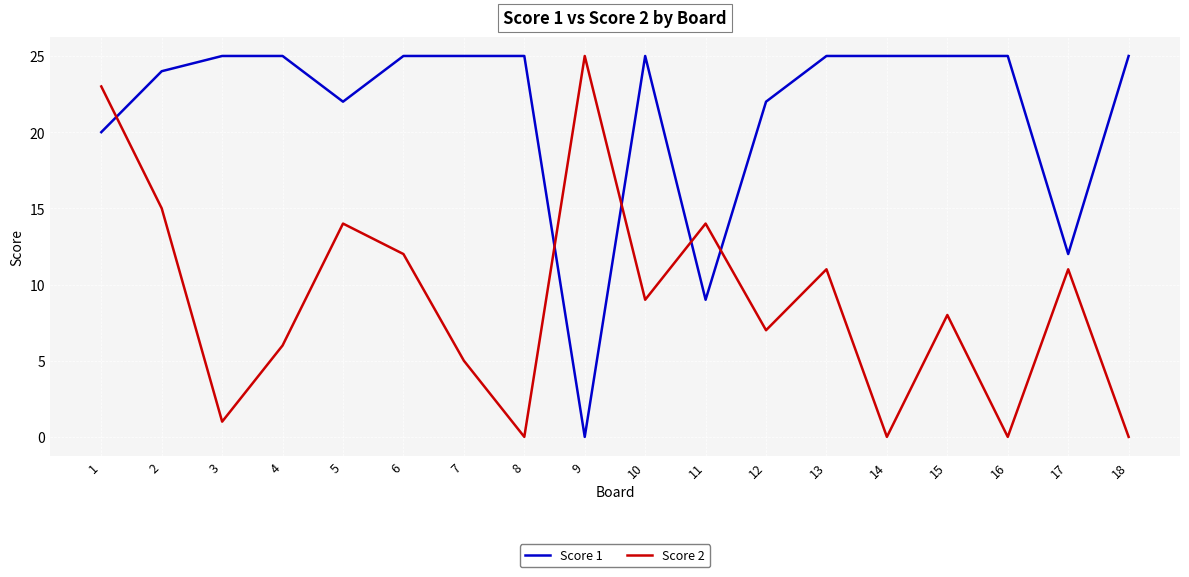

Is it true that Score 2 equals 1 at 3?

True